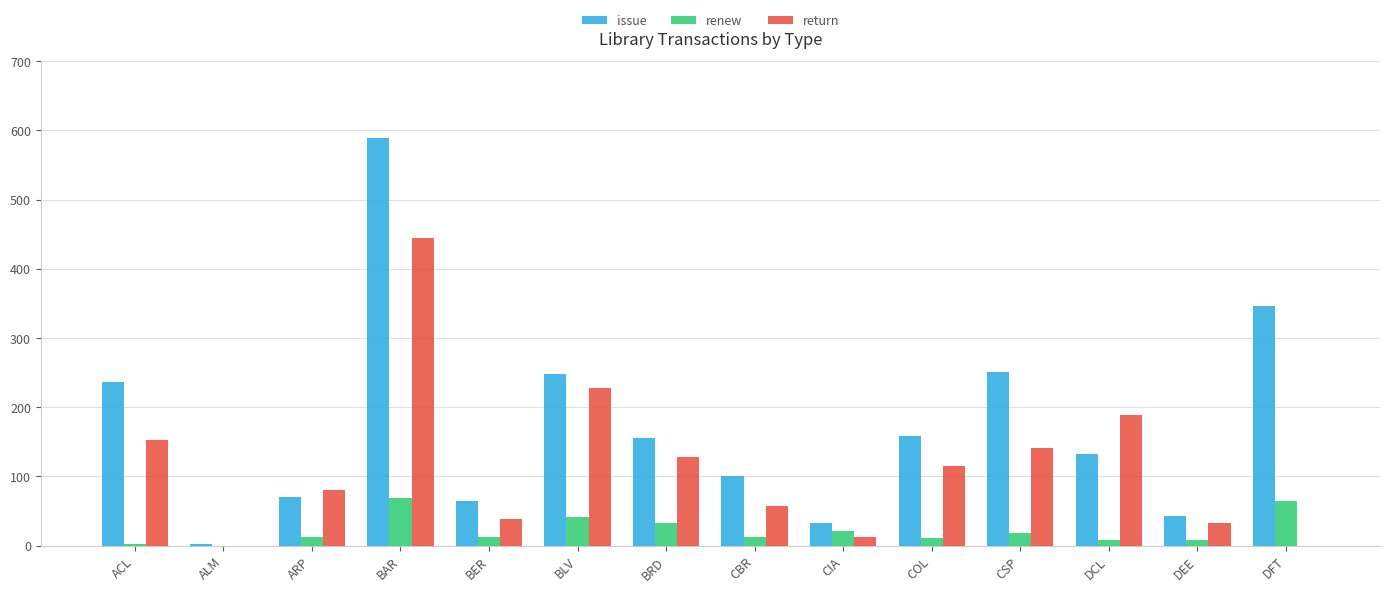

How many groups of bars are there?

14